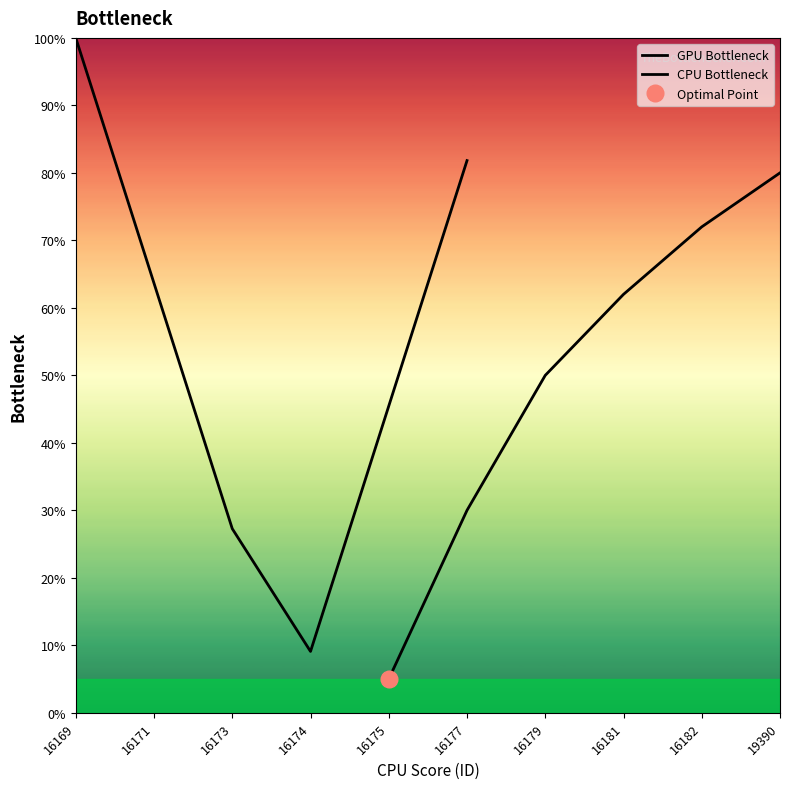

How many values in the GPU Bottleneck series are below 63?

3